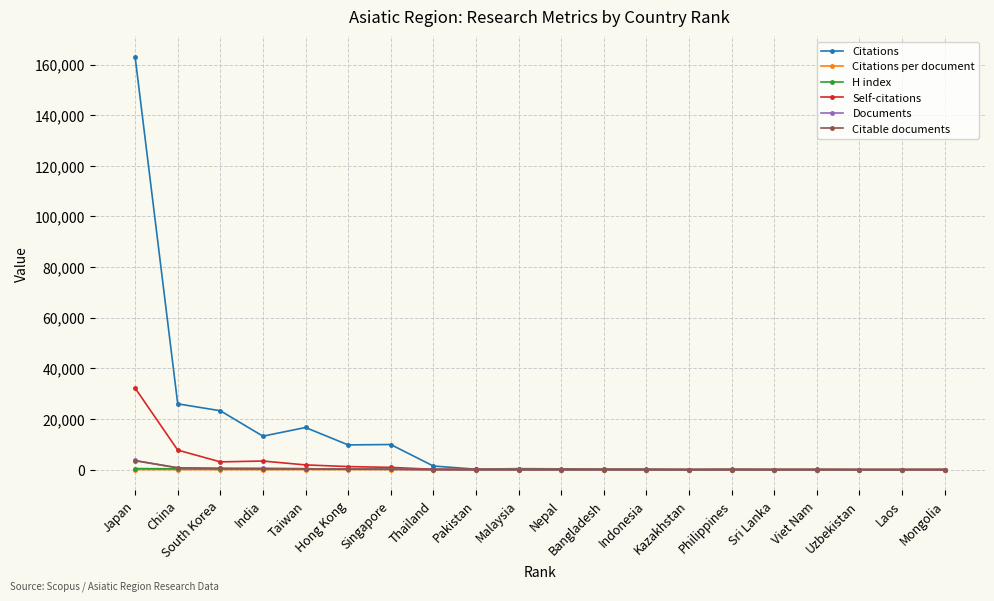

What is the total value across all series at Malaysia?

579.7